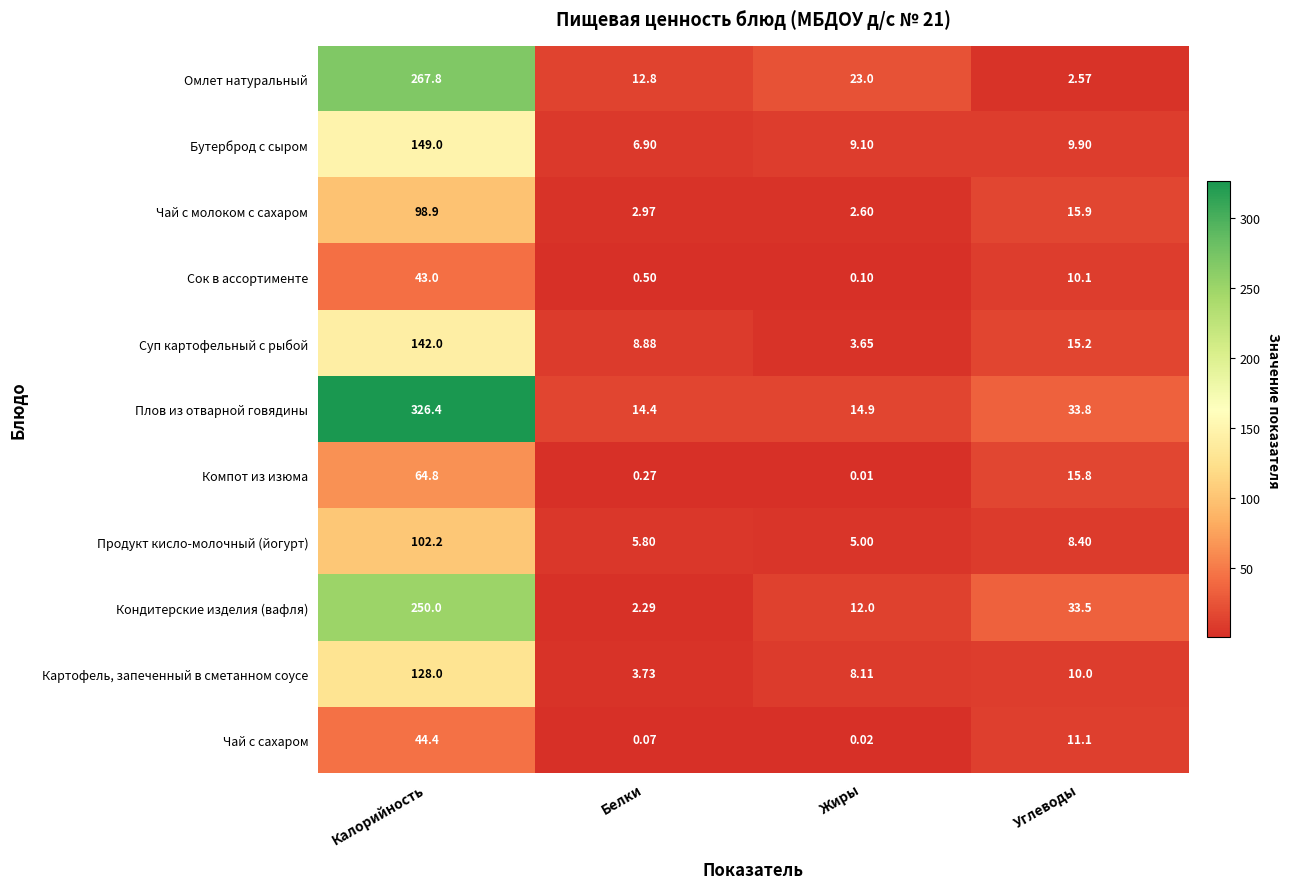

Which series has the widest spread of values?

Плов из отварной говядины